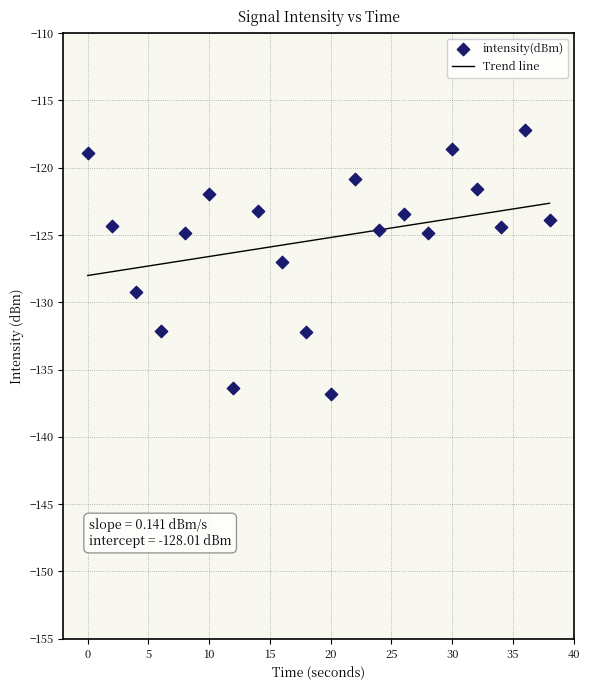

Between 32 and 16, which is larger?

32